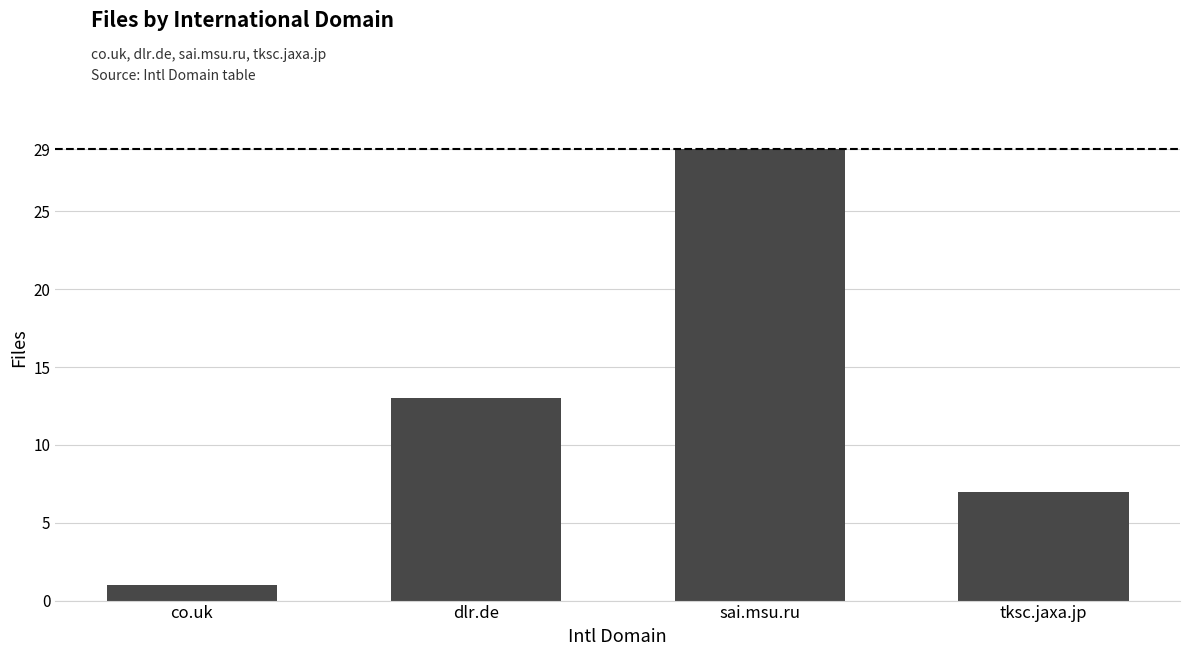

What position from the right is co.uk?

4